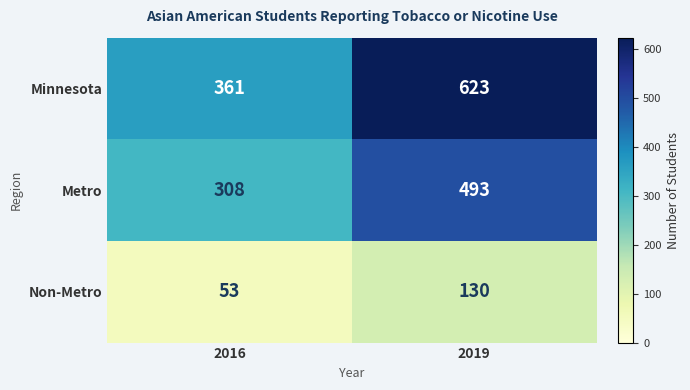

What is the difference between the maximum and minimum values in the Minnesota series?

262